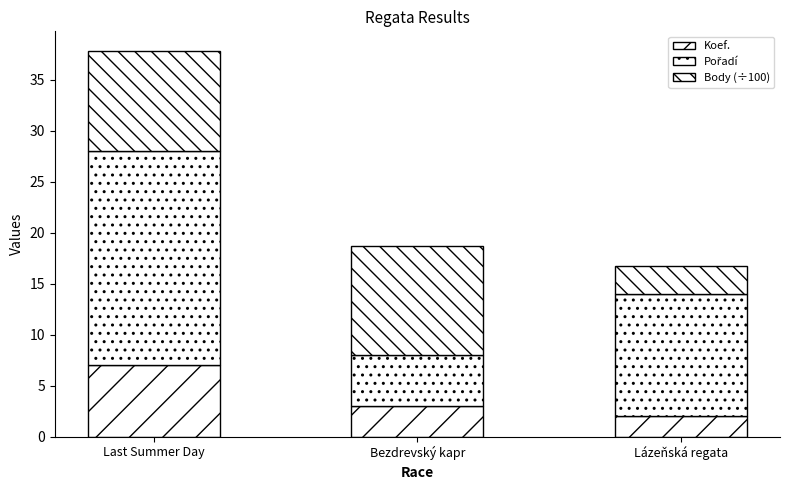

Does the chart contain stacked bars?

Yes